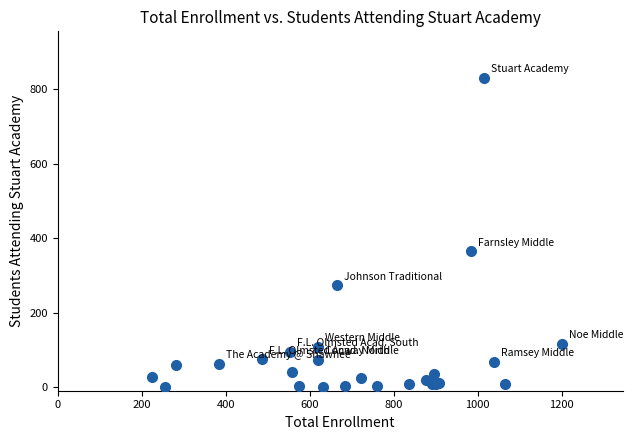

What Y value in the scatter plot is closest to 415?

365